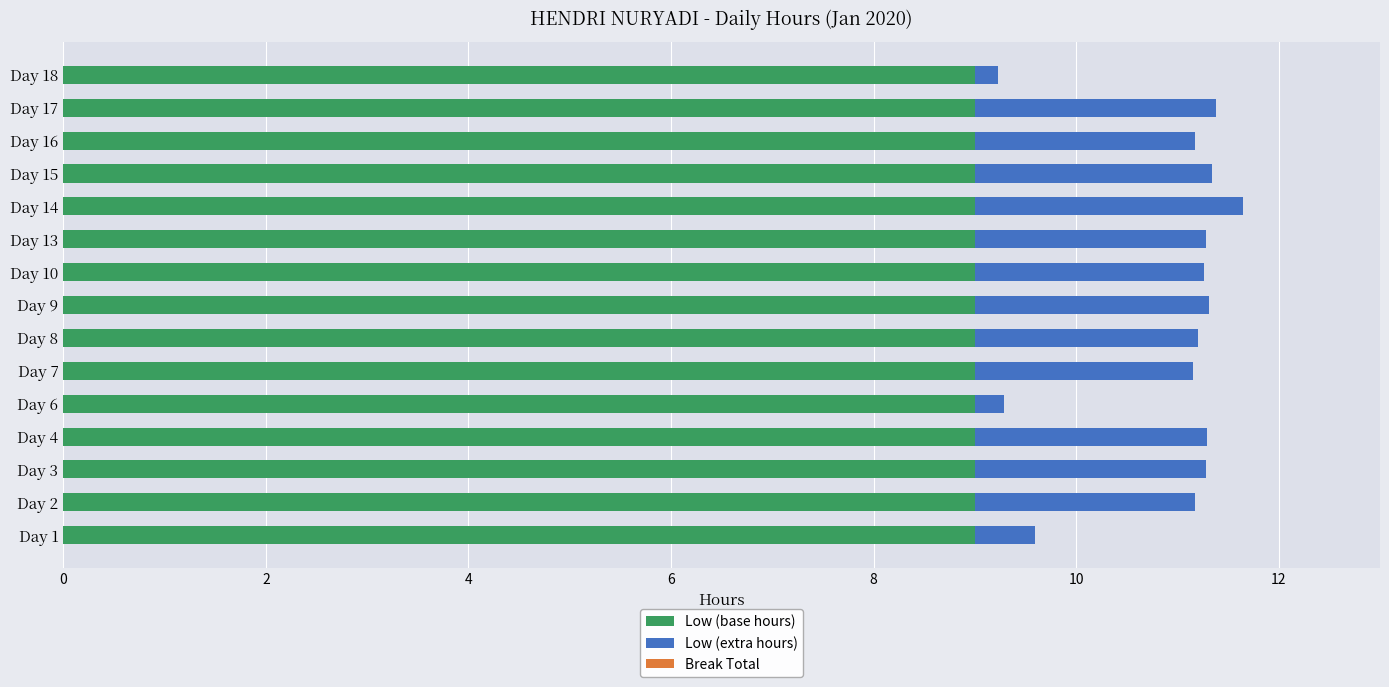

The Low (base hours) series shows 15.1 at Day 17. True or false?

False